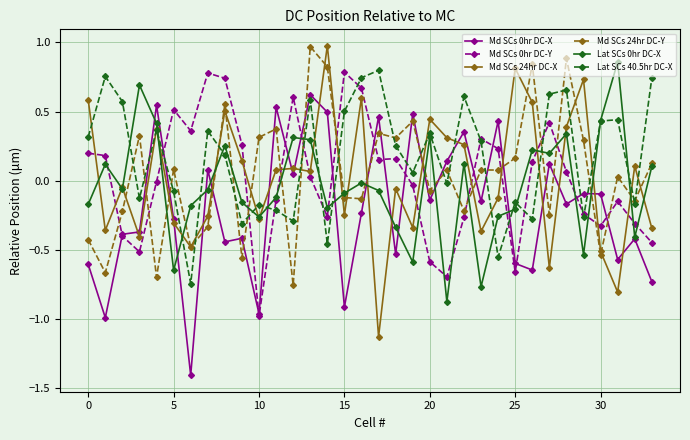

True or false: Md SCs 24hr DC-Y has more than 0 interior local peaks.

True